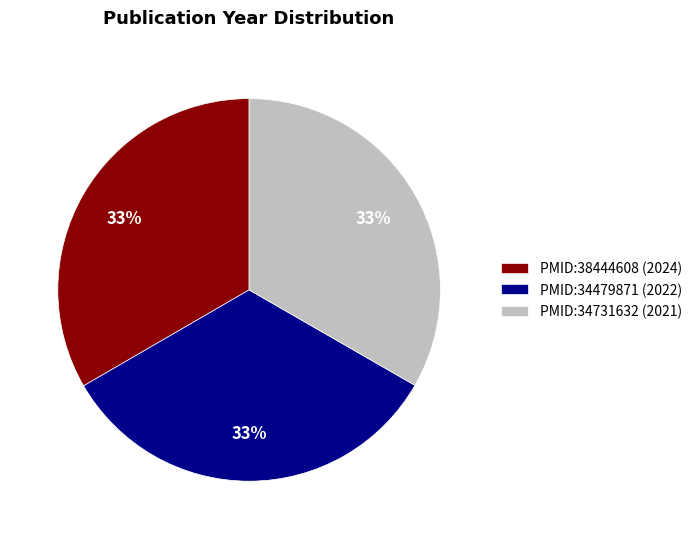

How many segments does this pie chart have?

3